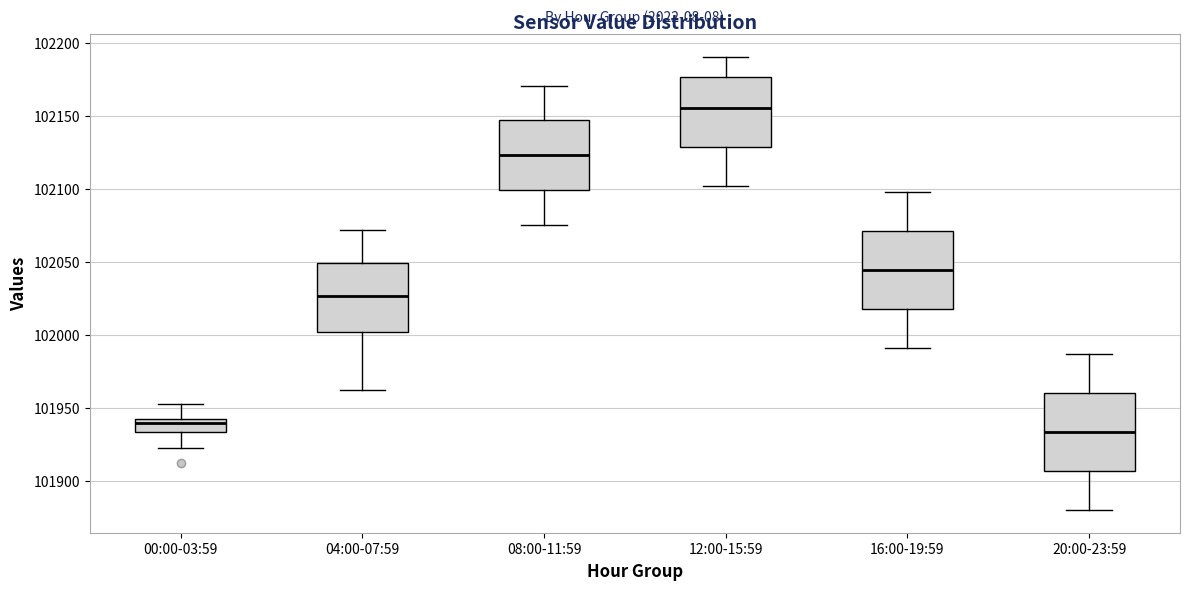

Reading left to right, read every box against the y-axis: the position of its median line, the range the box covers, and the ends of its whiskers. The values are not printed on the chart, so give them approximately, as read against the axis.

00:00-03:59: median 101940, box 101935 to 101945, whiskers 101920 to 101955
04:00-07:59: median 102025, box 102000 to 102050, whiskers 101960 to 102070
08:00-11:59: median 102125, box 102100 to 102145, whiskers 102075 to 102170
12:00-15:59: median 102155, box 102130 to 102175, whiskers 102100 to 102190
16:00-19:59: median 102045, box 102020 to 102070, whiskers 101990 to 102100
20:00-23:59: median 101935, box 101905 to 101960, whiskers 101880 to 101985